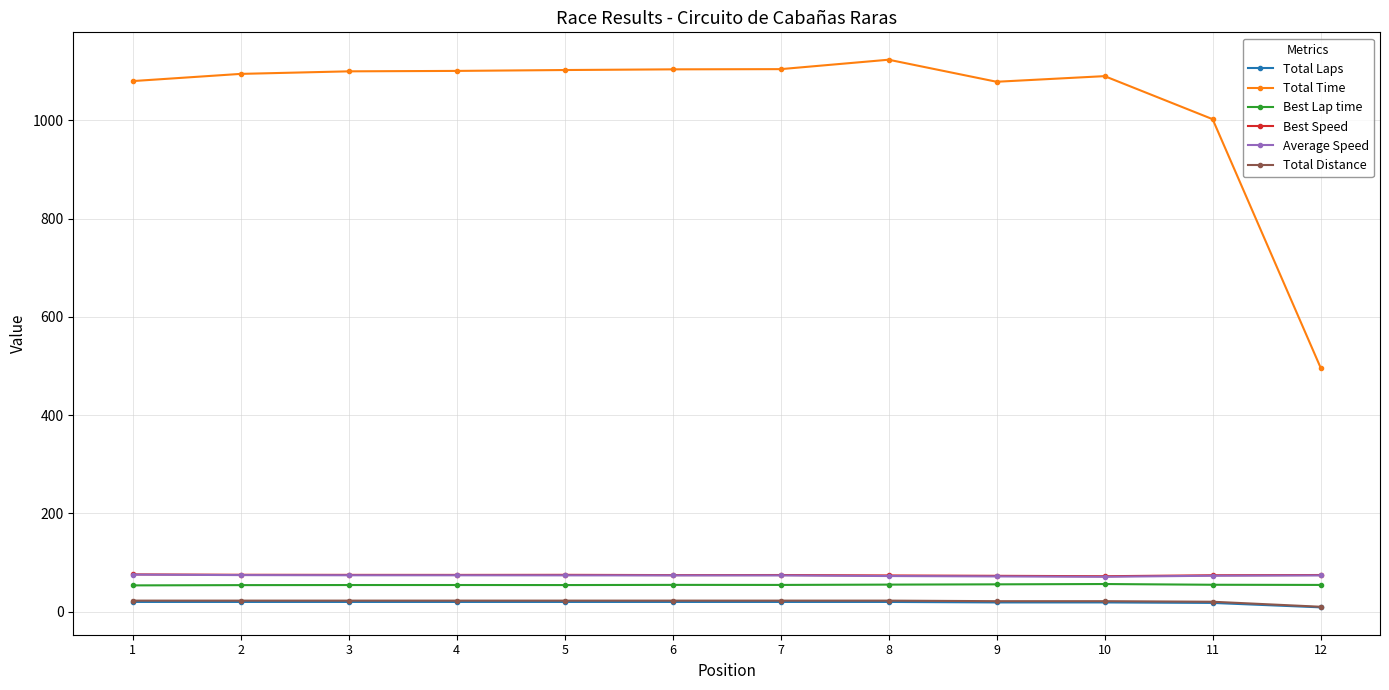

Does the chart display data point markers on the line(s)?

Yes